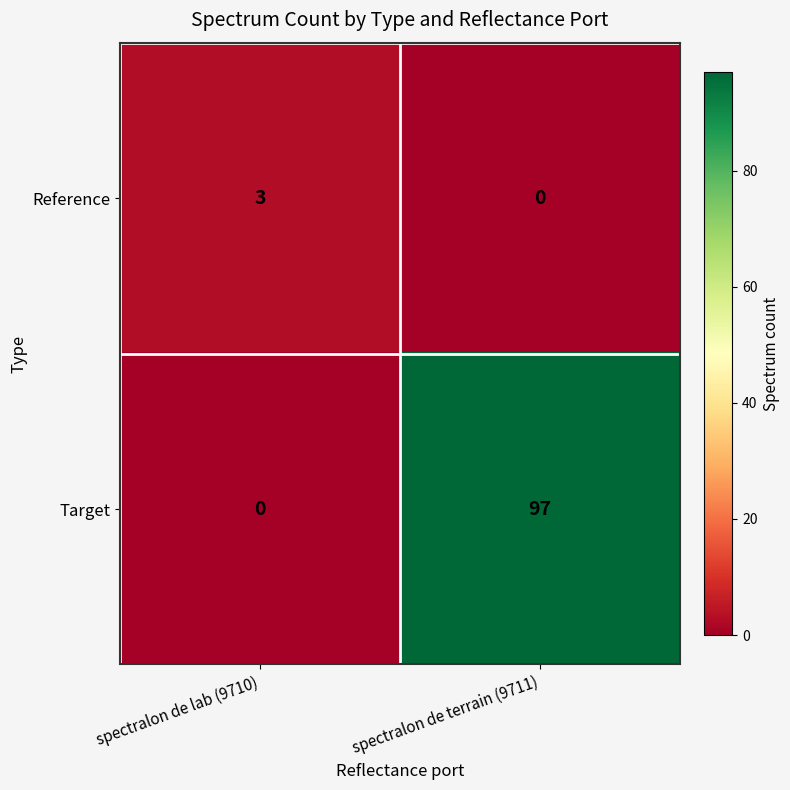

Where is Reference nearest to the value 1?

spectralon de terrain (9711)